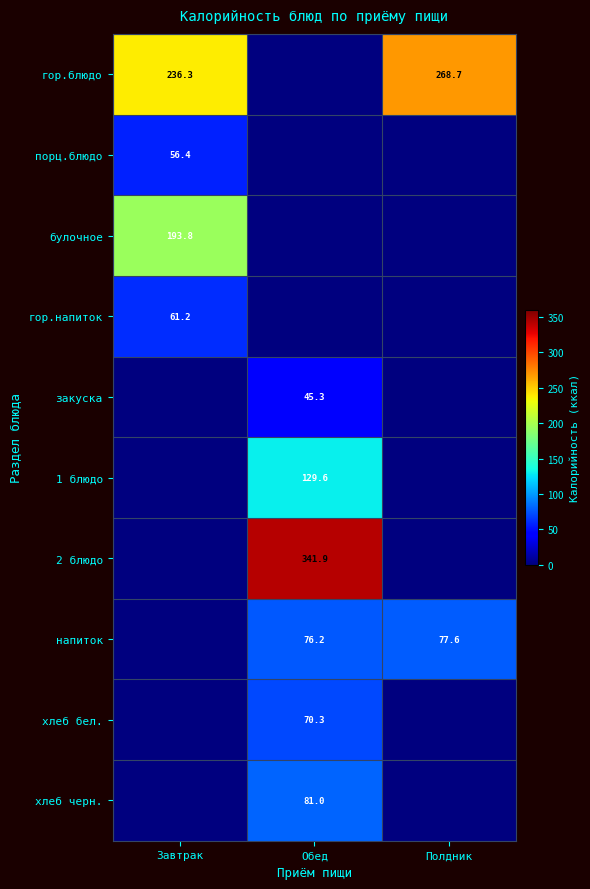

Is the value of 2 блюдо at Обед greater than the value of закуска at Обед?

Yes